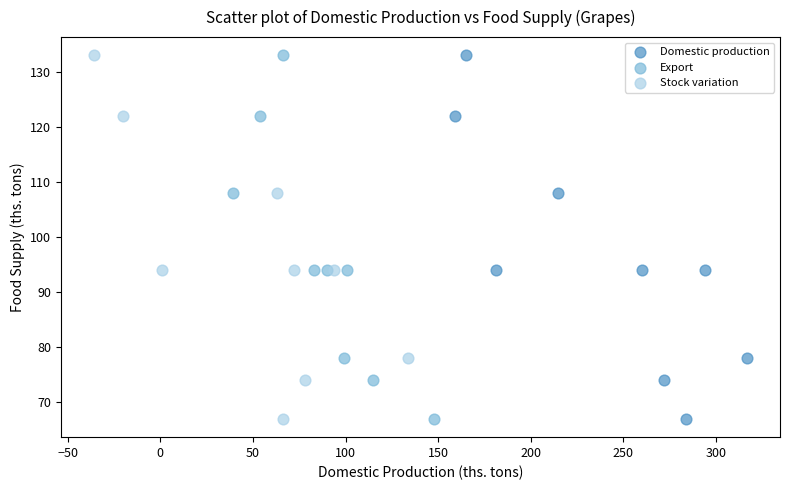

What are all the series names shown in the legend?

Domestic production, Export, Stock variation